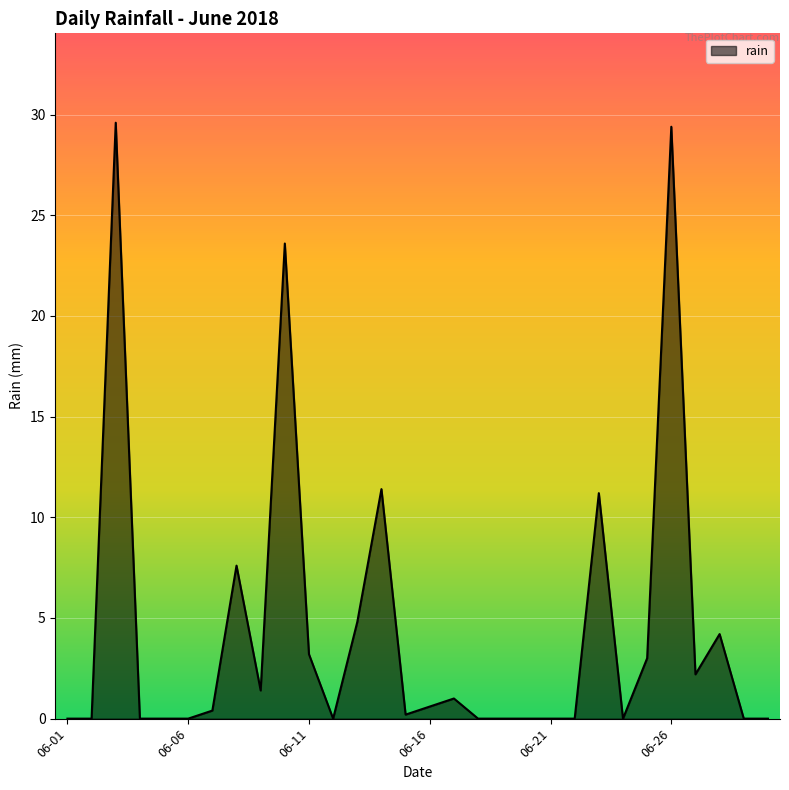

What is the maximum value shown in the chart?

29.6